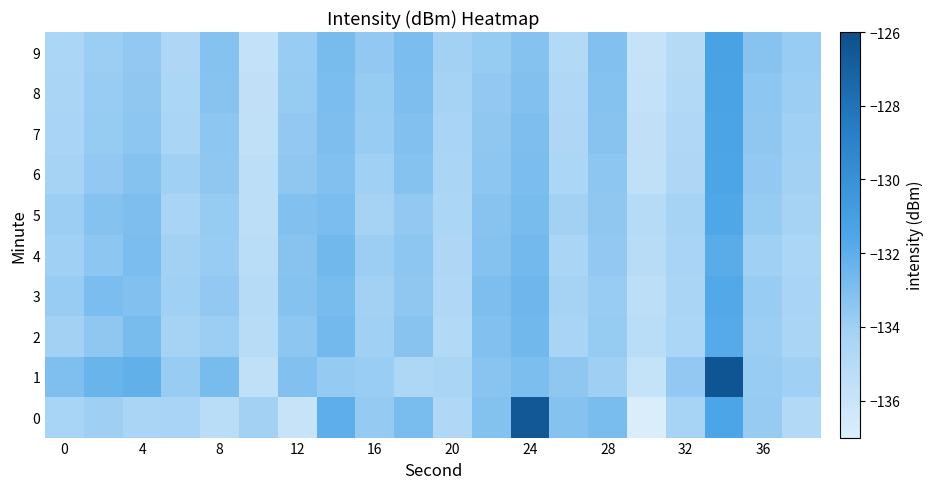

Reading left to right, list all the values displayed in this chart.

0: -134.3	-134.0	-134.4	-134.3	-135.2	-134.1	-135.8	-132.0	-133.7	-132.8	-134.7	-133.2	-126.5	-133.2	-132.8	-136.9	-134.2	-131.4	-133.7	-134.8
1: -133.0	-132.3	-132.1	-133.8	-132.8	-135.5	-133.1	-133.7	-133.8	-134.6	-134.4	-133.3	-132.9	-133.5	-134.0	-135.7	-133.6	-126.4	-133.8	-134.0
2: -134.1	-133.5	-132.8	-134.2	-133.9	-135.1	-133.4	-132.7	-134.0	-133.3	-134.8	-133.1	-132.6	-134.3	-133.7	-135.2	-134.5	-131.8	-133.9	-134.4
3: -133.8	-132.9	-133.1	-134.0	-133.6	-135.0	-133.2	-132.8	-134.1	-133.5	-134.7	-133.0	-132.5	-134.2	-133.8	-135.3	-134.4	-131.7	-133.8	-134.3
4: -134.0	-133.4	-132.9	-134.1	-133.8	-135.2	-133.3	-132.6	-133.9	-133.4	-134.6	-133.2	-132.7	-134.4	-133.6	-135.1	-134.3	-131.9	-134.0	-134.5
5: -133.9	-133.2	-133.0	-134.3	-133.7	-135.4	-133.1	-132.9	-134.2	-133.6	-134.5	-133.3	-132.8	-134.1	-133.5	-135.0	-134.2	-131.6	-133.7	-134.2
6: -134.2	-133.6	-133.2	-134.0	-133.5	-135.3	-133.5	-133.1	-134.0	-133.2	-134.4	-133.4	-132.9	-134.5	-133.4	-135.5	-134.6	-131.5	-133.6	-134.1
7: -134.3	-133.7	-133.4	-134.4	-133.4	-135.5	-133.6	-133.0	-133.8	-133.1	-134.3	-133.5	-133.0	-134.6	-133.3	-135.6	-134.7	-131.4	-133.5	-134.0
8: -134.4	-133.8	-133.5	-134.5	-133.3	-135.6	-133.7	-132.9	-133.7	-133.0	-134.2	-133.6	-133.1	-134.7	-133.2	-135.7	-134.8	-131.3	-133.4	-133.9
9: -134.5	-133.9	-133.6	-134.6	-133.2	-135.7	-133.8	-132.8	-133.6	-132.9	-134.1	-133.7	-133.2	-134.8	-133.1	-135.8	-134.9	-131.2	-133.3	-133.8